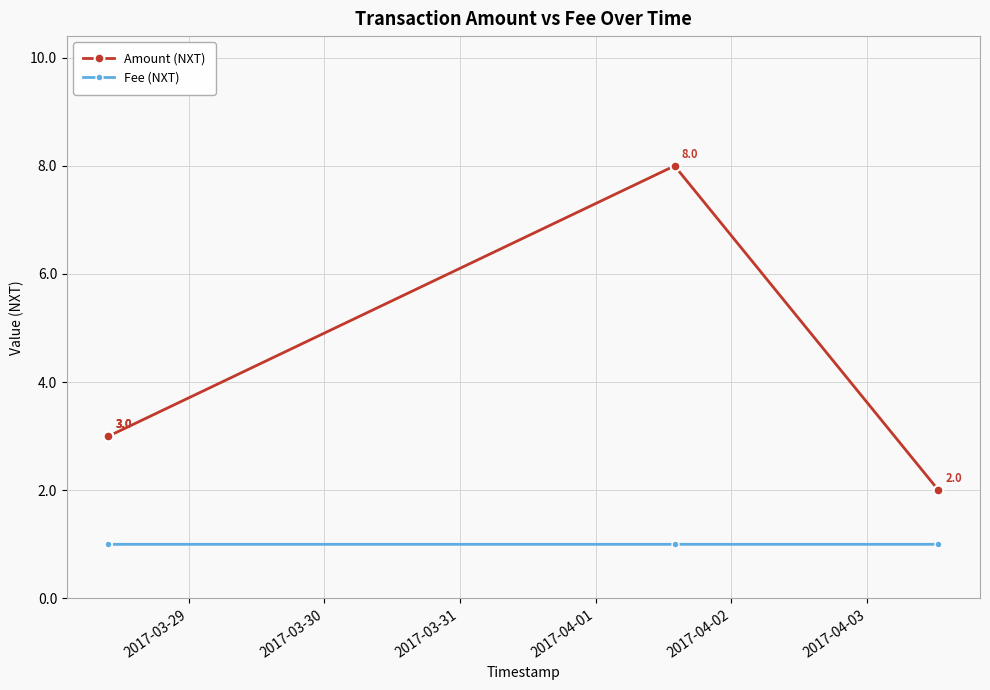

True or false: Amount (NXT) and Fee (NXT) intersect in this chart.

False